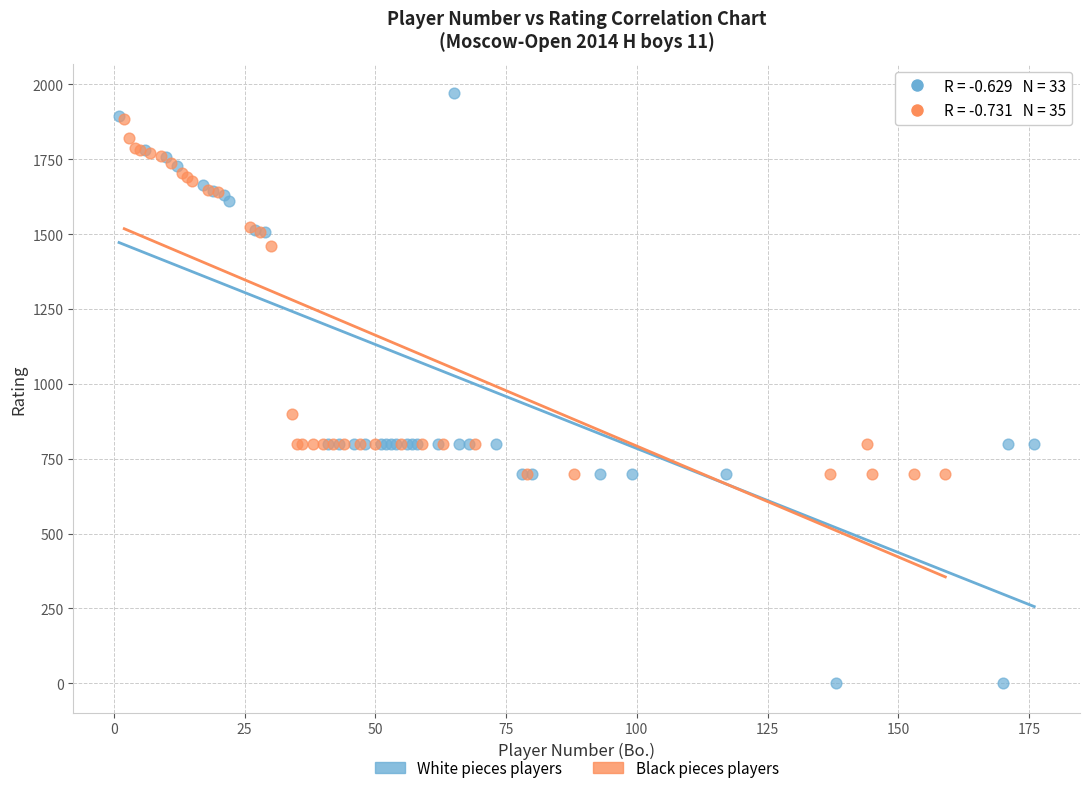

Which series has the largest Y range (max minus min)?

White pieces players